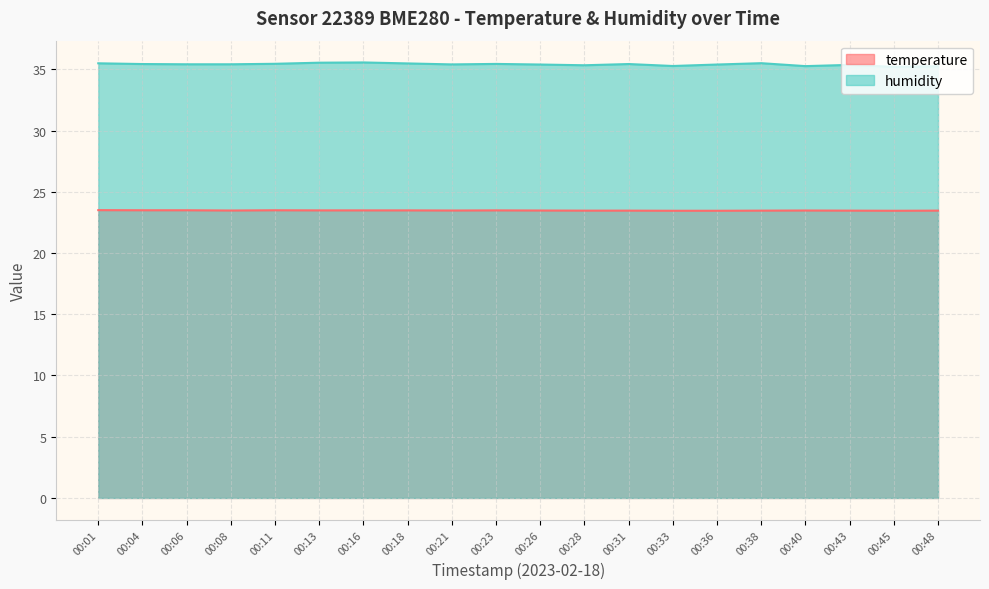

How many distinct data groups are displayed?

2